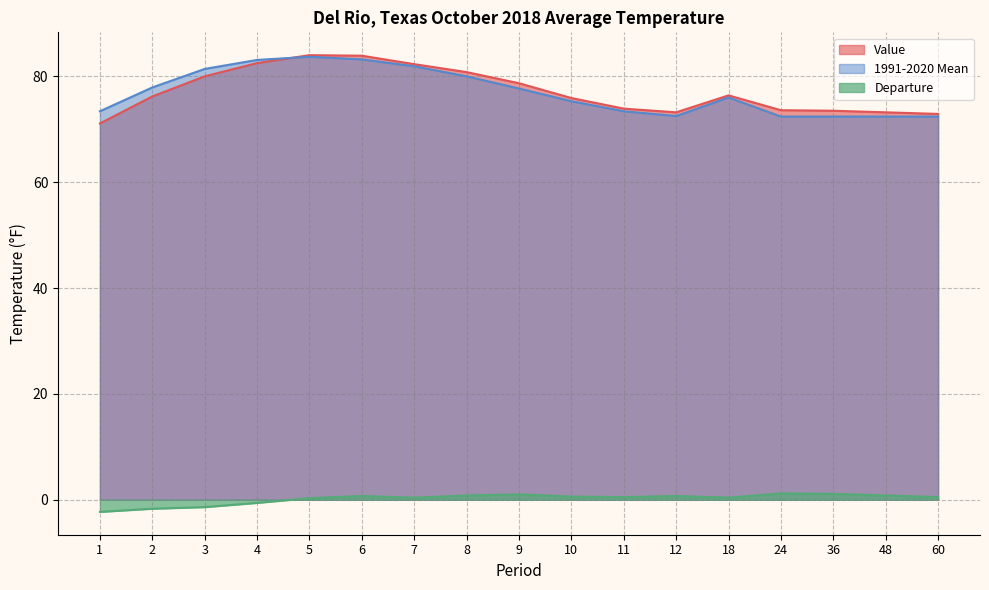

At which category is the sum across all series the highest?

5